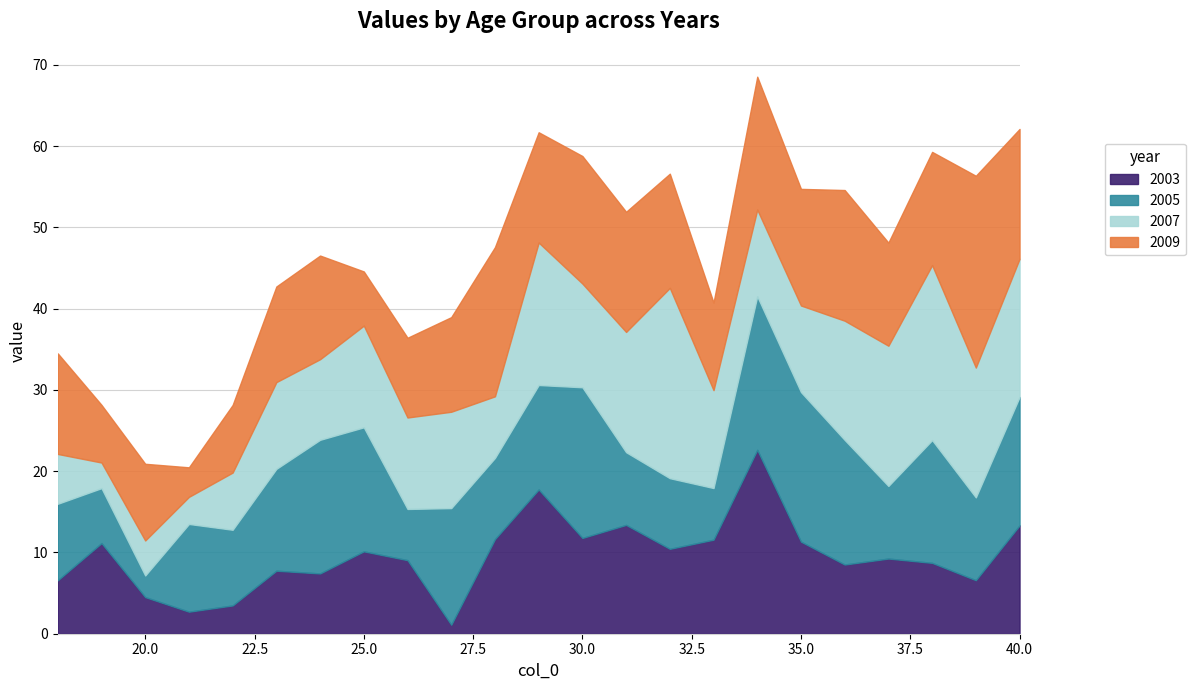

Where do 2009 and 2003 first cross each other?

18 and 19